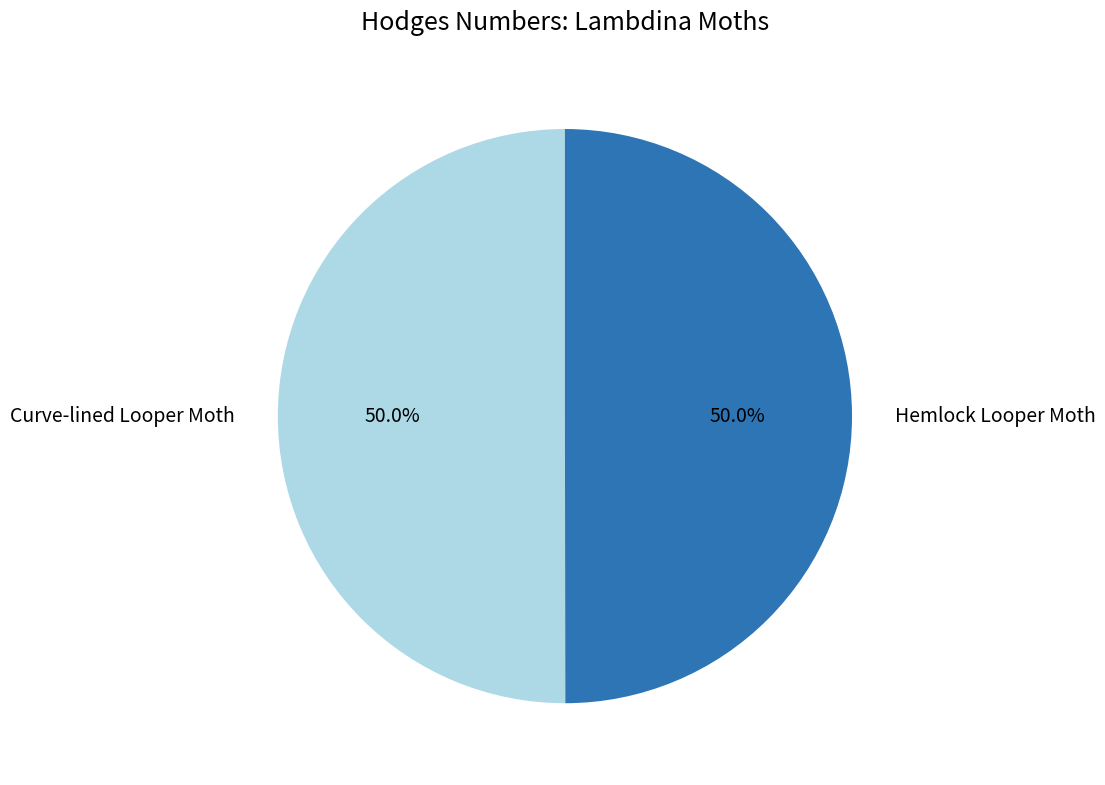

Approximately how many times larger is the value at Hemlock Looper Moth compared to Curve-lined Looper Moth?

1.0